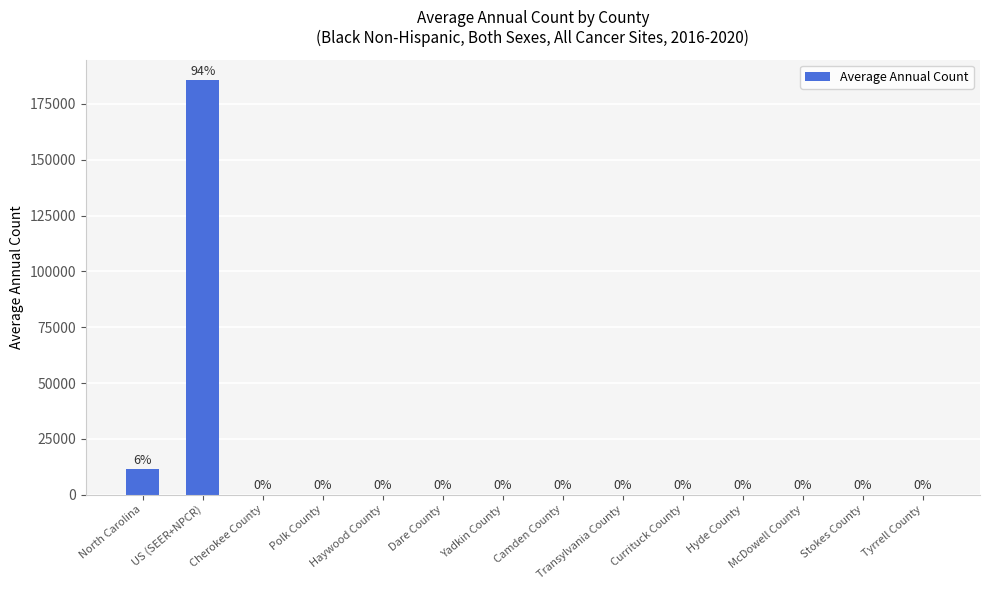

Are the bars horizontal?

No